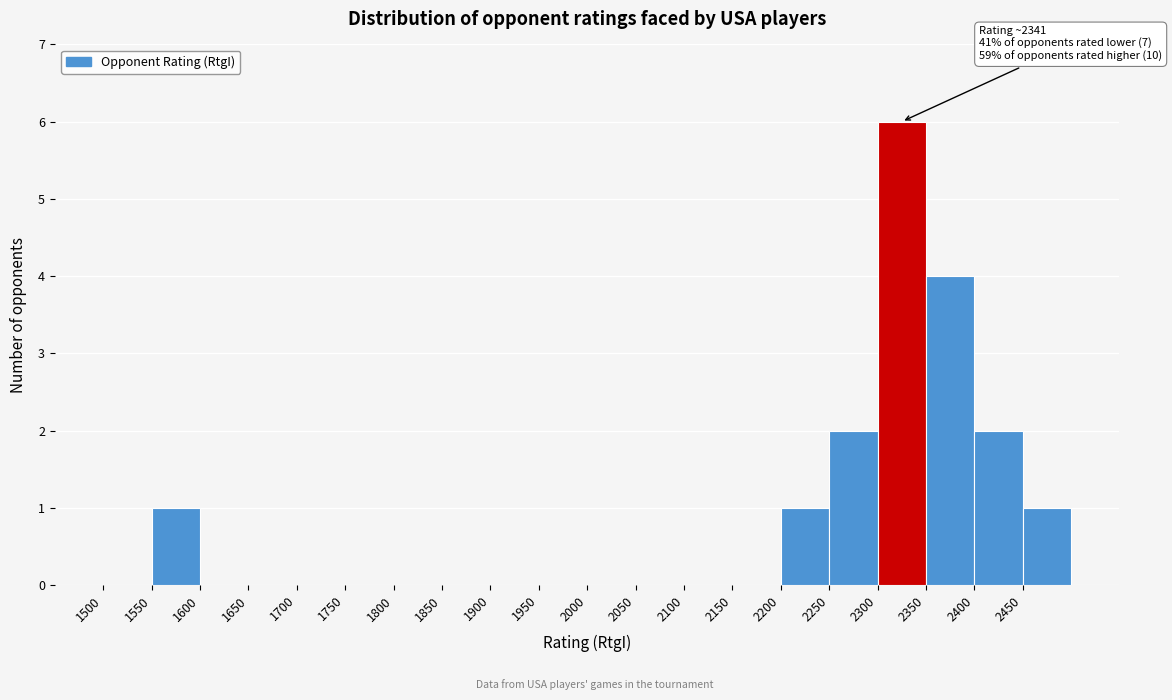

Over which range of the x-axis is the bar tallest?

2300 to 2350